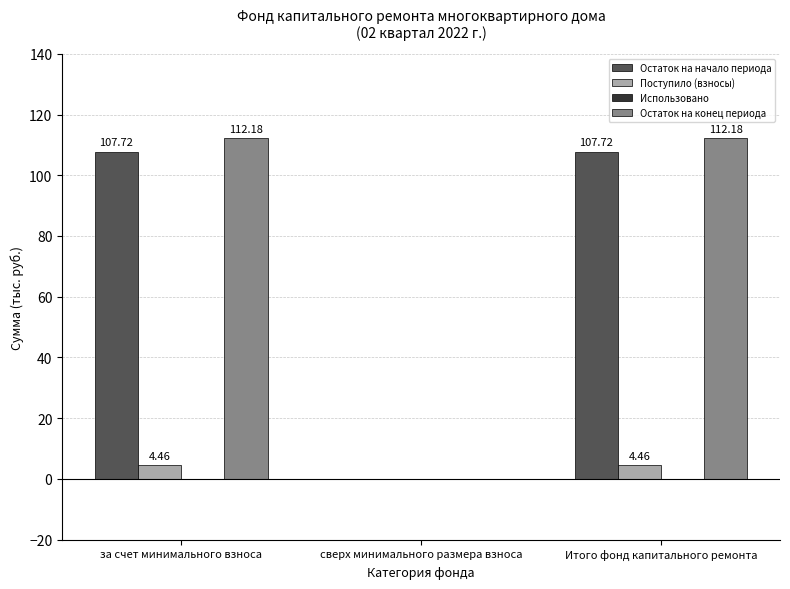

The Остаток на начало периода series shows 107.7 at Итого фонд капитального ремонта. True or false?

True